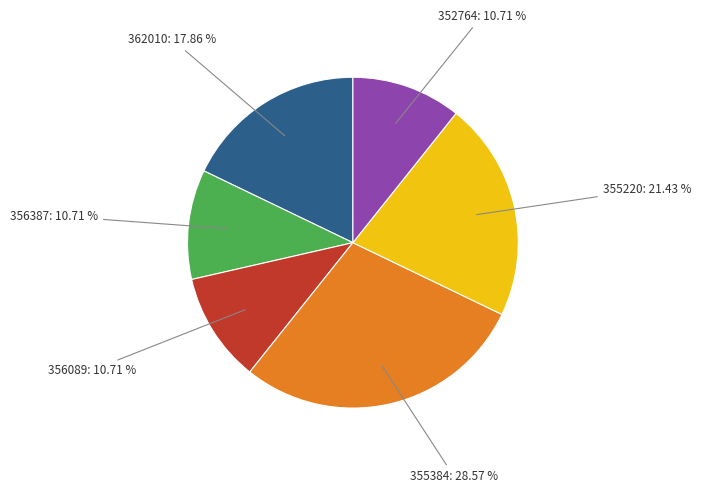

Is there a majority slice in this chart?

No